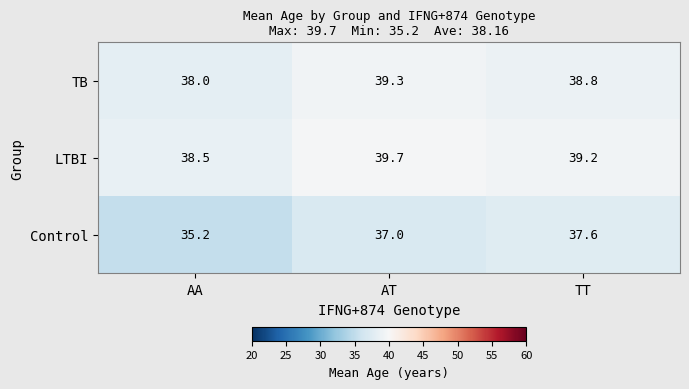

The value of TB at TT is 53.7. True or false?

False